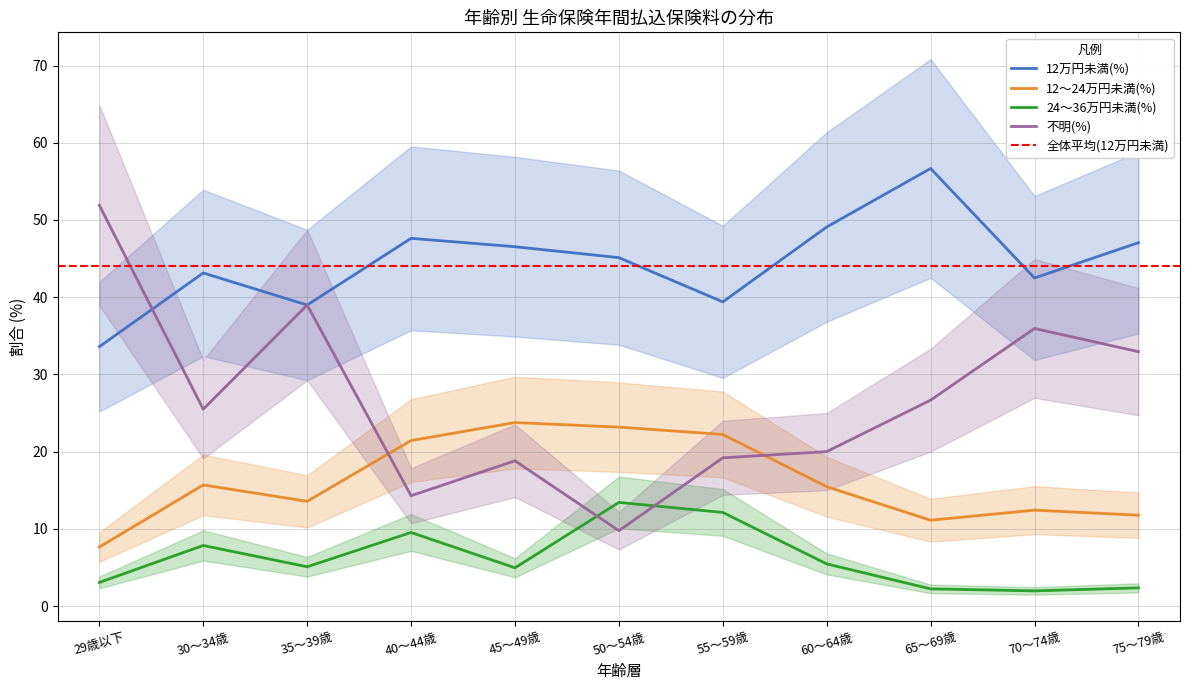

What is the difference between the highest and lowest values at 50～54歳?

35.4